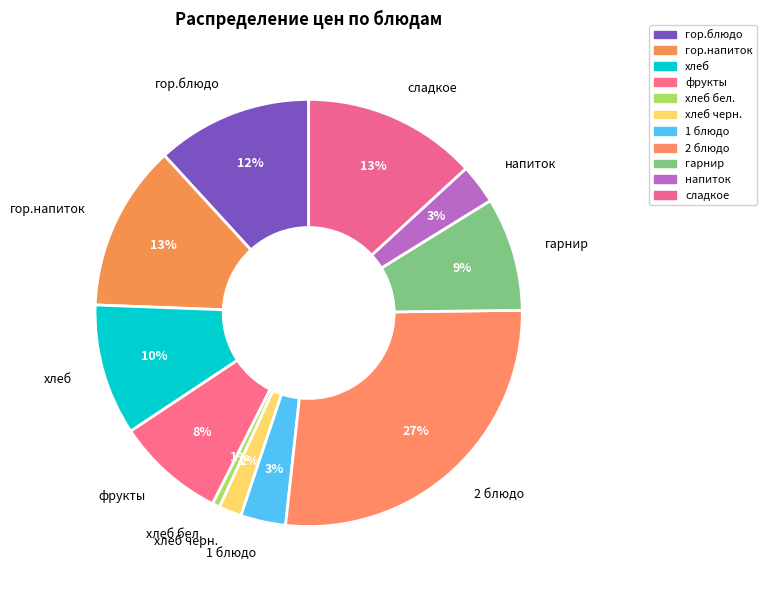

To the nearest percent, what is the difference between the largest and smallest slice percentages?

26%